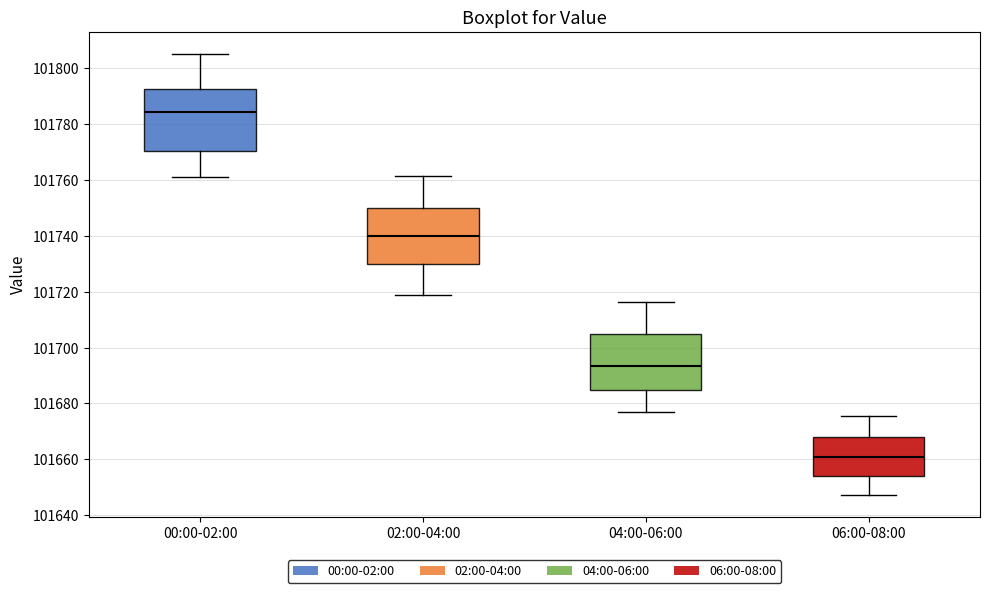

Which box has the highest median line?

00:00-02:00